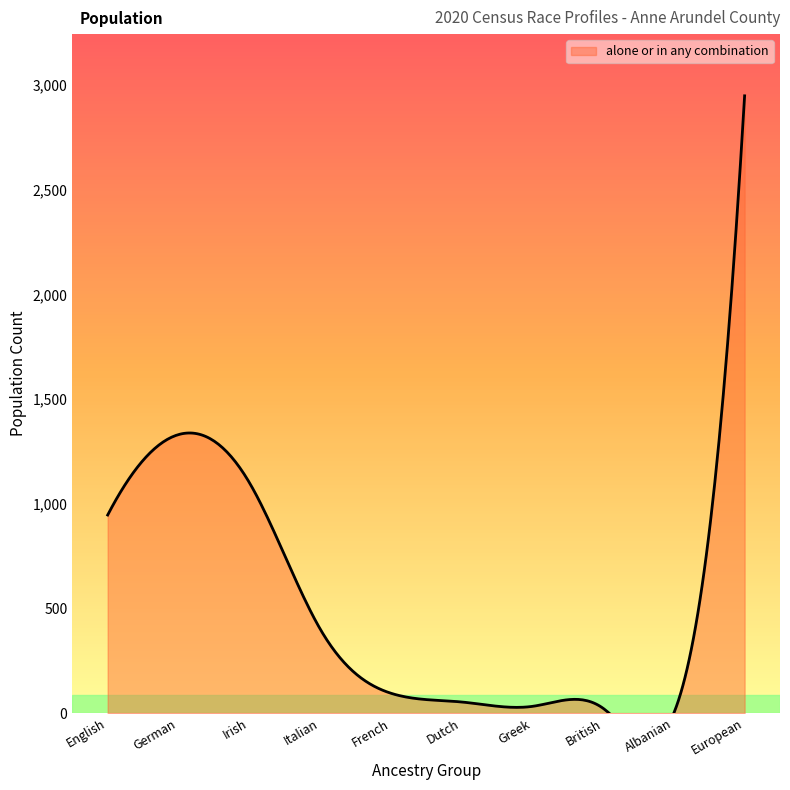

List the labels in order of value, smallest first.

Albanian, British, Greek, Dutch, French, Italian, English, Irish, German, European